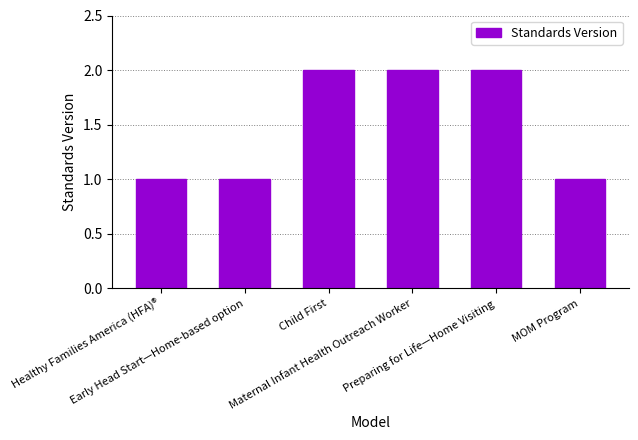

True or false: the data shows 1 at Maternal Infant Health Outreach Worker.

False